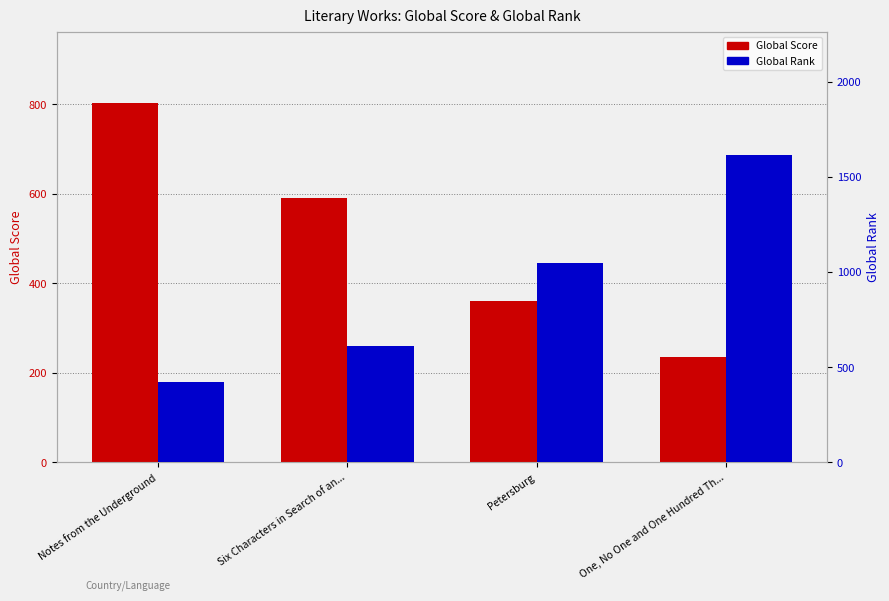

What is the value of the Global Rank bar at the 4th from the left?

1617